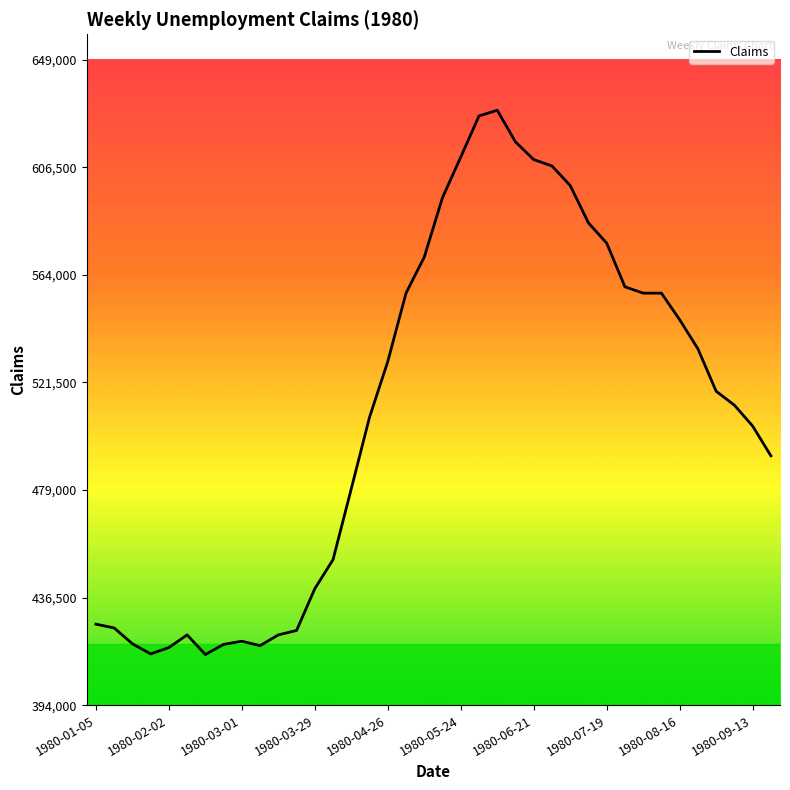

What is the maximum value shown in the chart?

629000